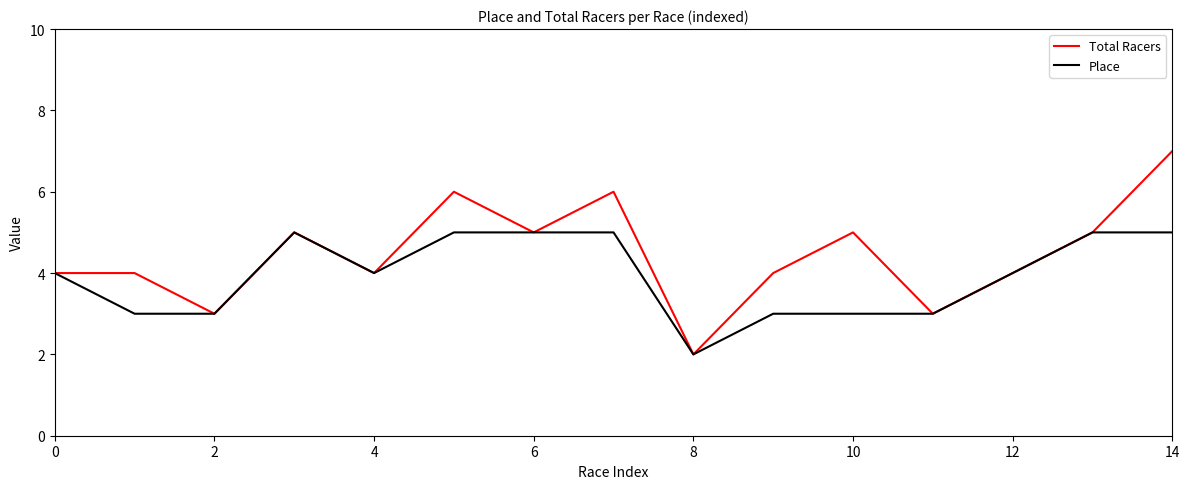

What is the maximum value shown in the chart?

7